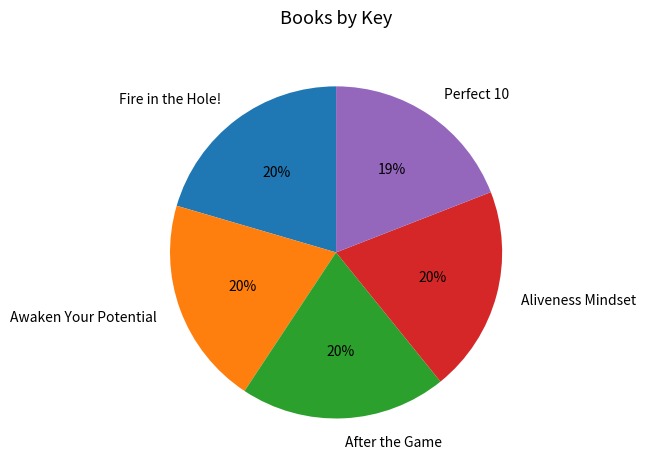

Does any single category account for the majority?

No